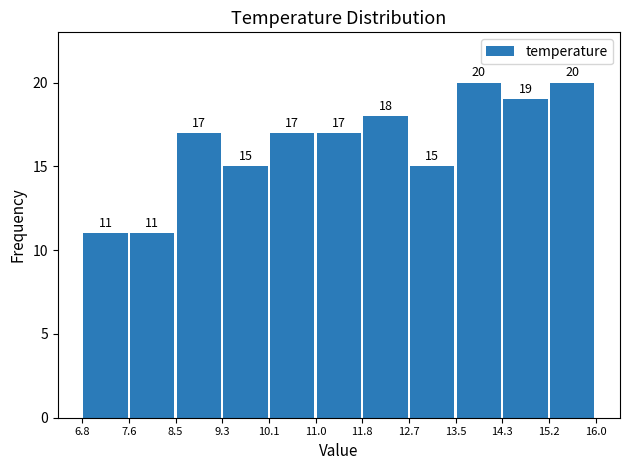

Reading left to right, transcribe this chart: for each bar, give the range it covers on the x-axis and its height.

6.8 to 7.6: 11
7.6 to 8.5: 11
8.5 to 9.3: 17
9.3 to 10.1: 15
10.1 to 11.0: 17
11.0 to 11.8: 17
11.8 to 12.7: 18
12.7 to 13.5: 15
13.5 to 14.3: 20
14.3 to 15.2: 19
15.2 to 16.0: 20